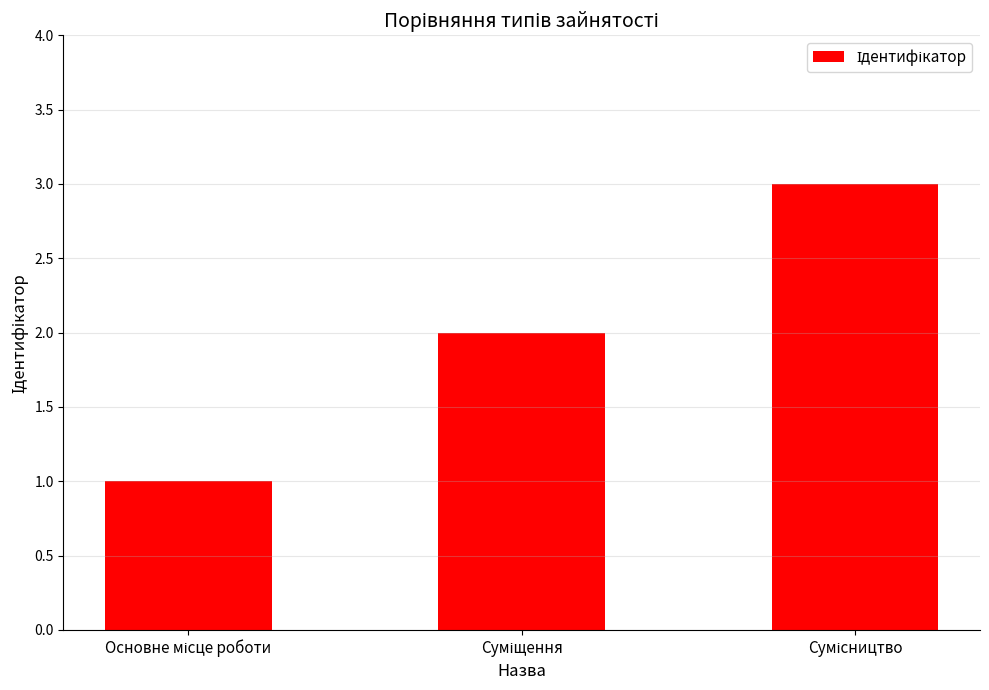

What is the difference between the maximum and minimum values?

2